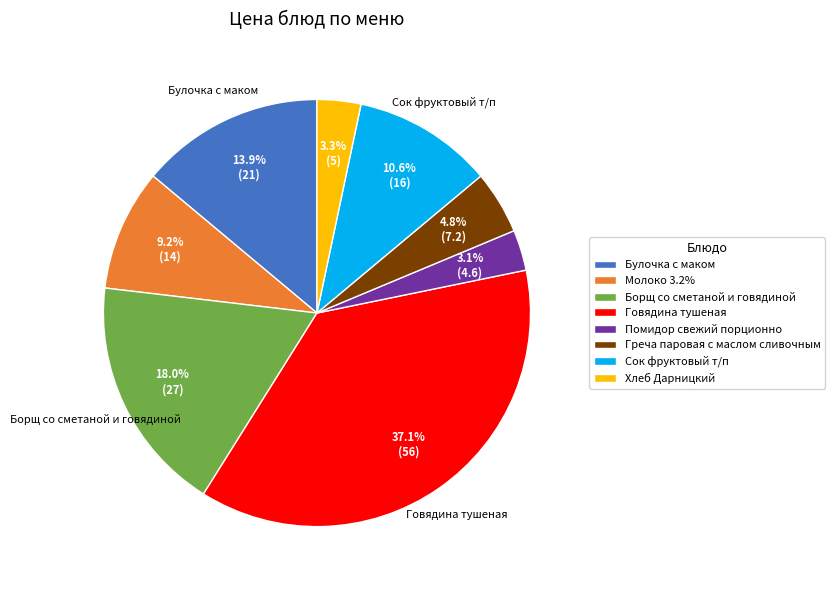

To the nearest percent, what portion does Борщ со сметаной и говядиной represent?

18%